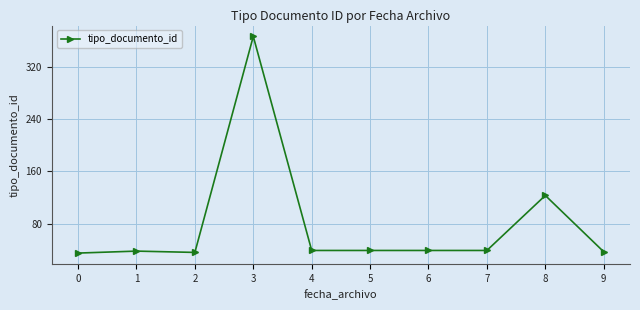

What is the sum of the values at 9 and 6?

76